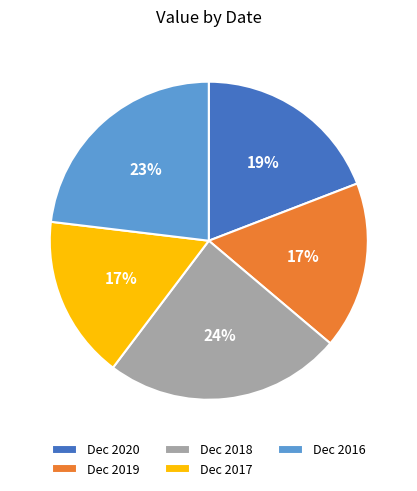

Combined, do Dec 2019 and Dec 2016 account for over 50%?

No